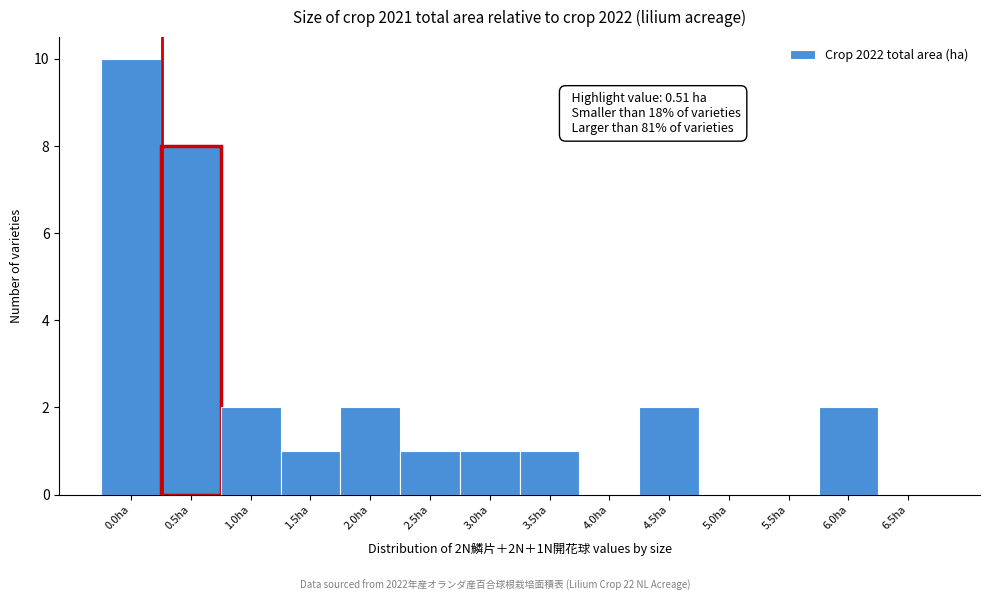

Reading right to left, list all the values displayed in this chart.

6.5ha=0	6.0ha=2	5.5ha=0	5.0ha=0	4.5ha=2	4.0ha=0	3.5ha=1	3.0ha=1	2.5ha=1	2.0ha=2	1.5ha=1	1.0ha=2	0.5ha=8	0.0ha=10